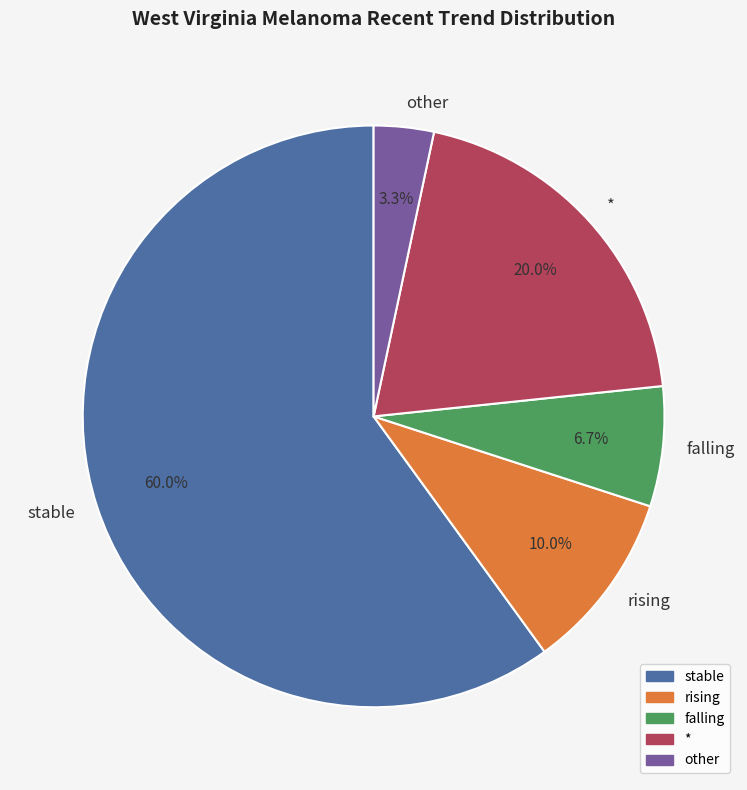

Which has a higher value, stable or rising?

stable